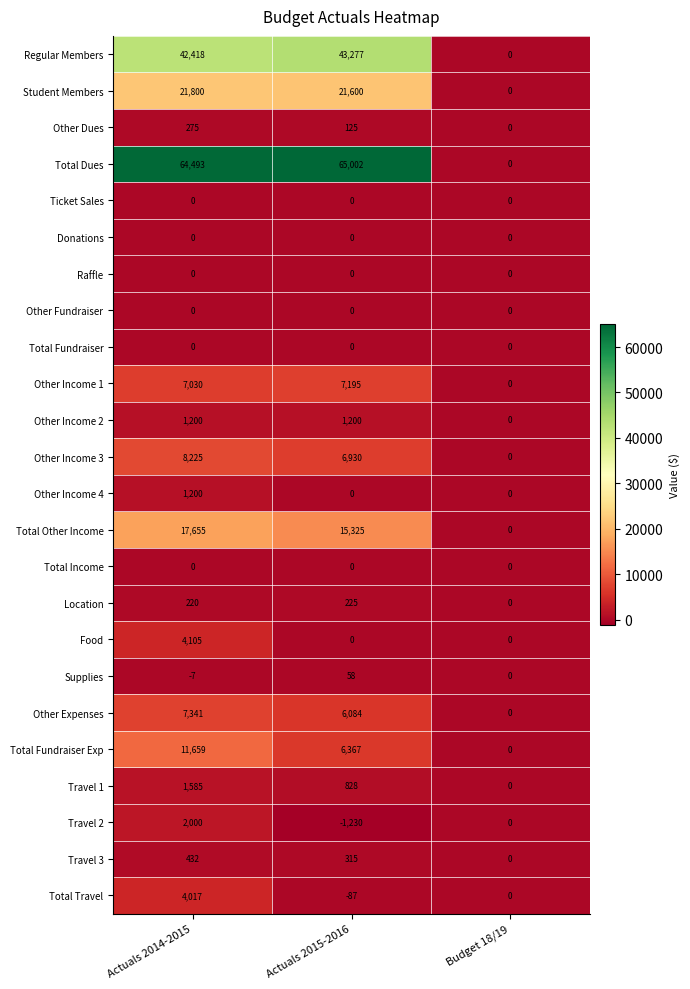

What is the minimum value shown in the chart?

-1230